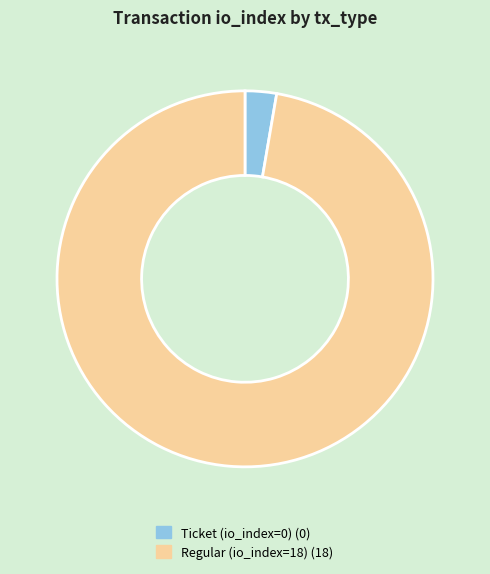

Rank the categories by value from lowest to highest.

Ticket (io_index=0), Regular (io_index=18)